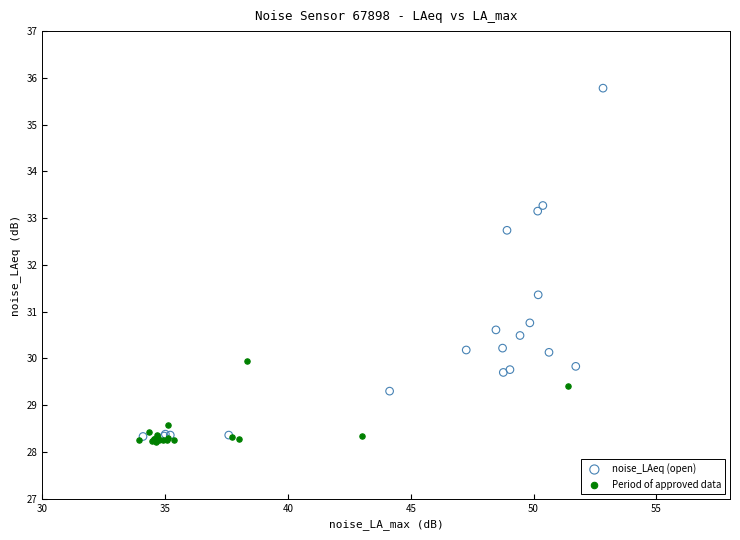

Which series has the widest spread of Y values?

noise_LAeq (open)